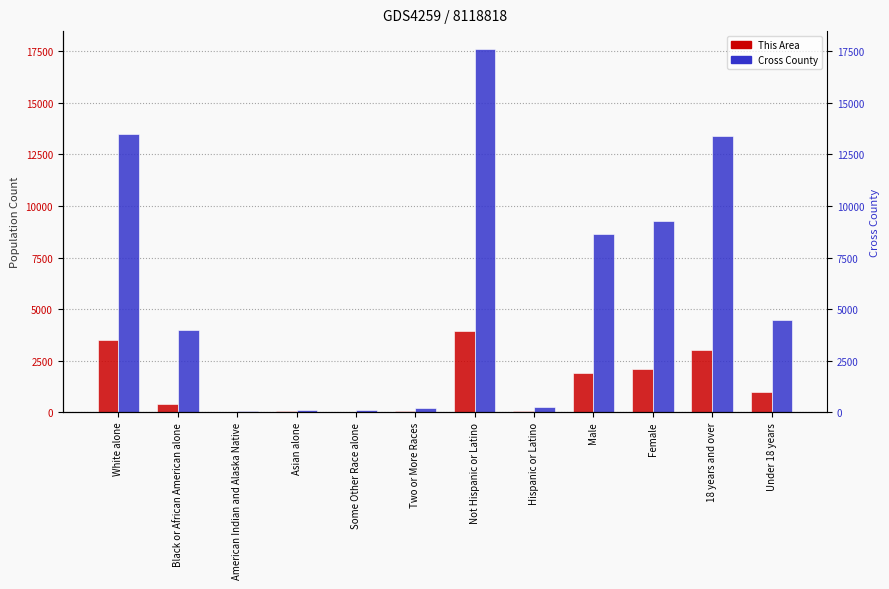

What are all the series names shown in the legend?

This Area, Cross County